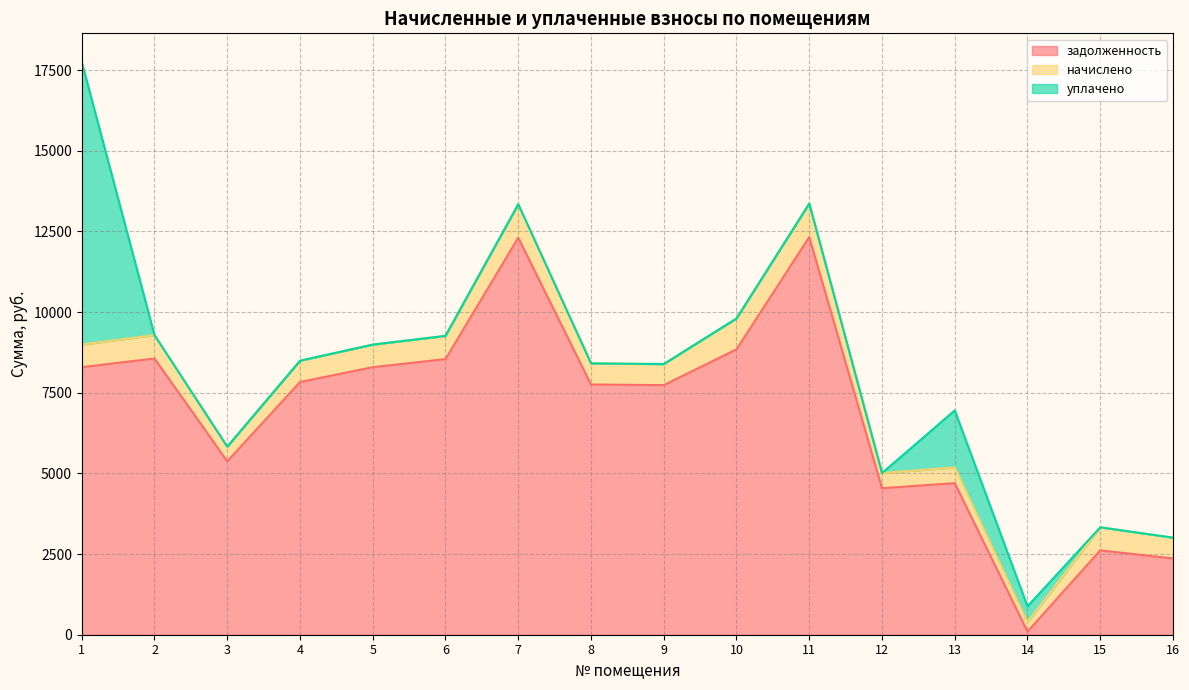

What is the maximum value shown in the chart?

12326.4